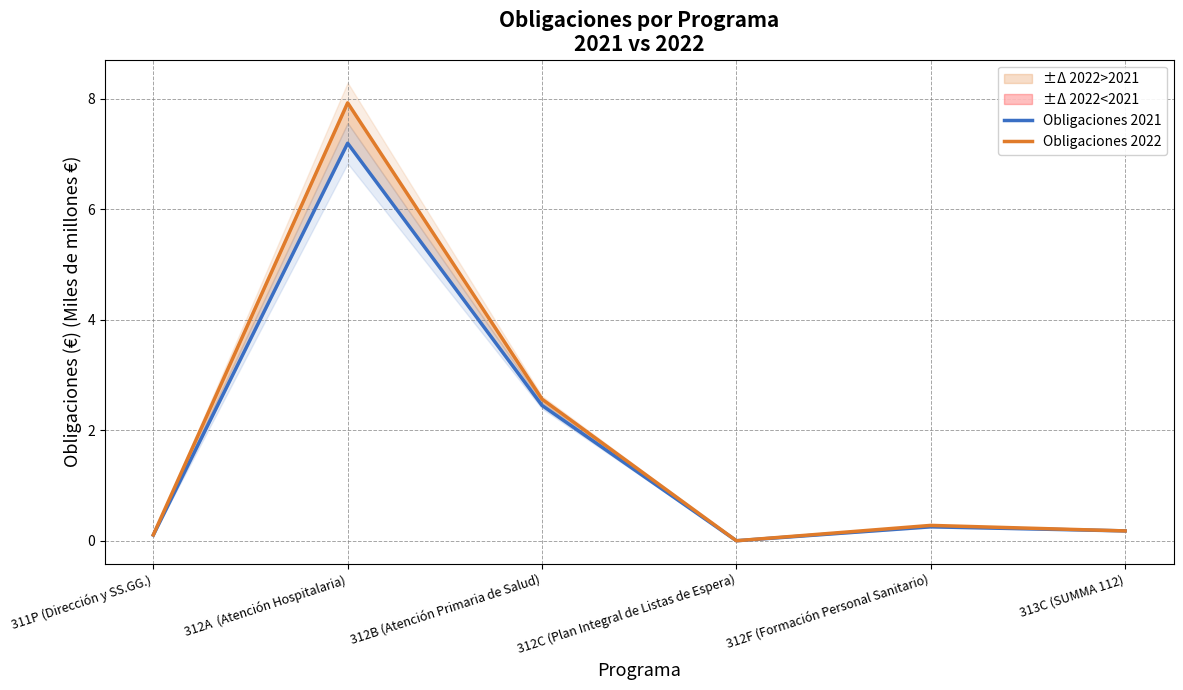

Reading left to right, transcribe all the data shown in this chart.

Obligaciones 2021: 311P (Dirección y SS.GG.)=0.1	312A  (Atención Hospitalaria)=7.2	312B (Atención Primaria de Salud)=2.5	312C (Plan Integral de Listas de Espera)=0.0	312F (Formación Personal Sanitario)=0.3	313C (SUMMA 112)=0.2
Obligaciones 2022: 311P (Dirección y SS.GG.)=0.1	312A  (Atención Hospitalaria)=7.9	312B (Atención Primaria de Salud)=2.6	312C (Plan Integral de Listas de Espera)=0.0	312F (Formación Personal Sanitario)=0.3	313C (SUMMA 112)=0.2